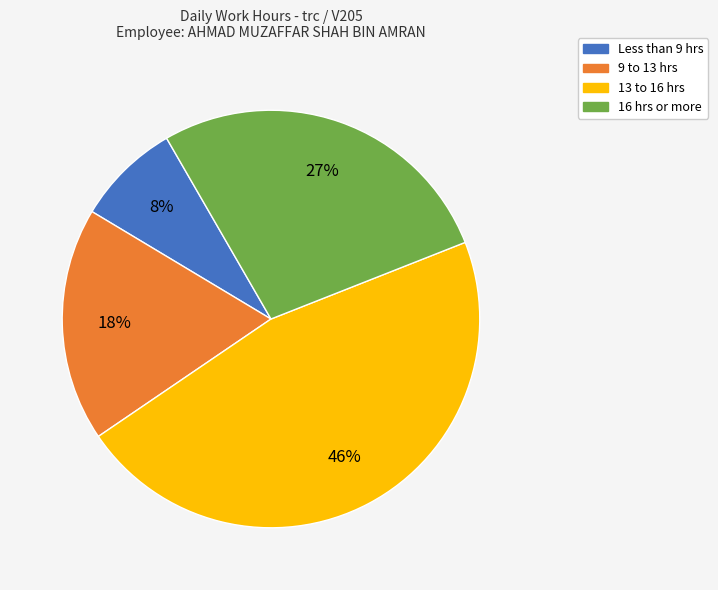

To the nearest percent, what is the average slice percentage?

25%